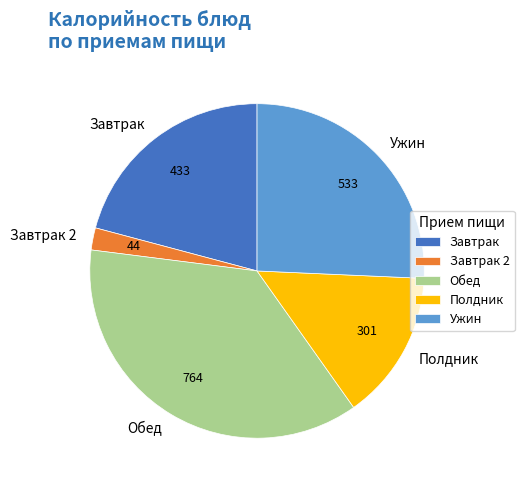

Rank the categories by value from lowest to highest.

Завтрак 2, Полдник, Завтрак, Ужин, Обед